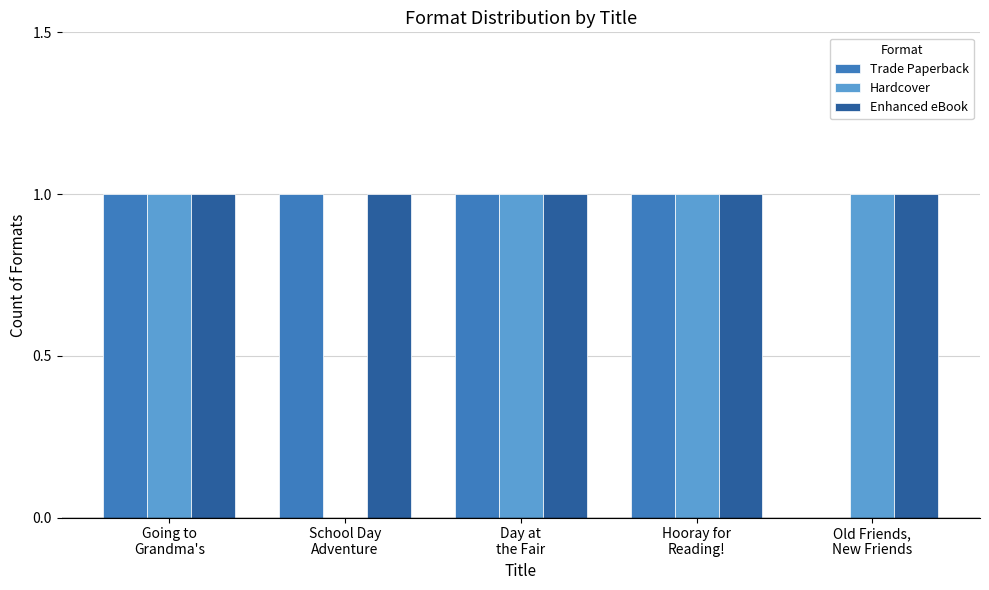

Which series has the largest total across all categories?

Enhanced eBook